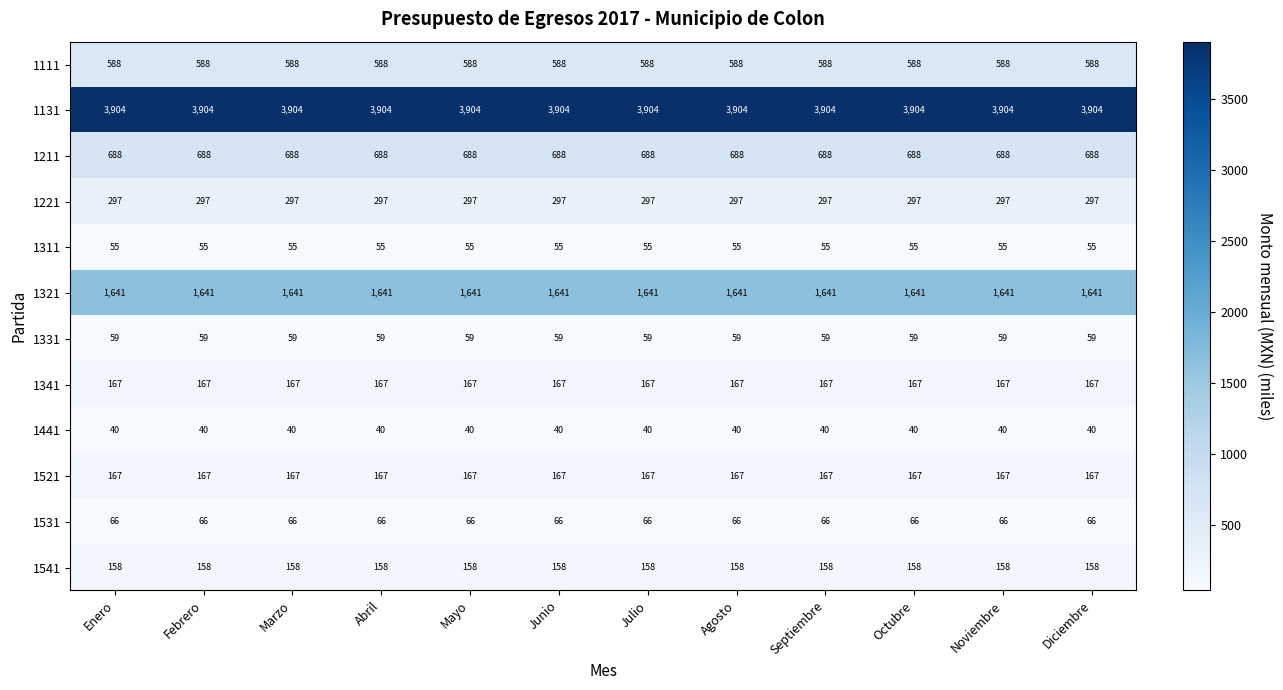

The 1341 series shows 109 at Abril. True or false?

False